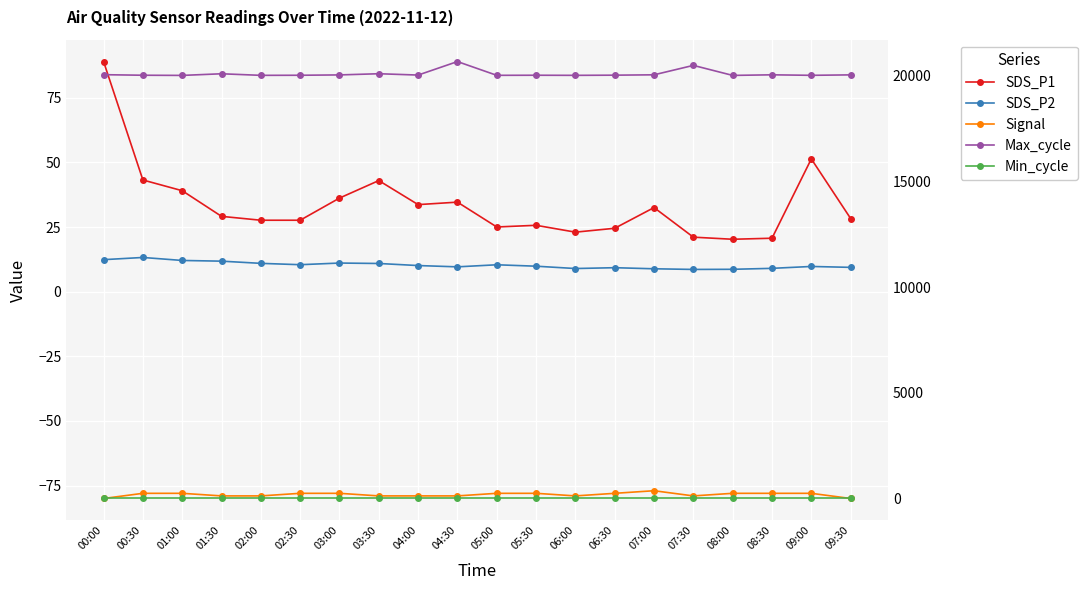

Which category has the highest value in the Signal series?

07:00